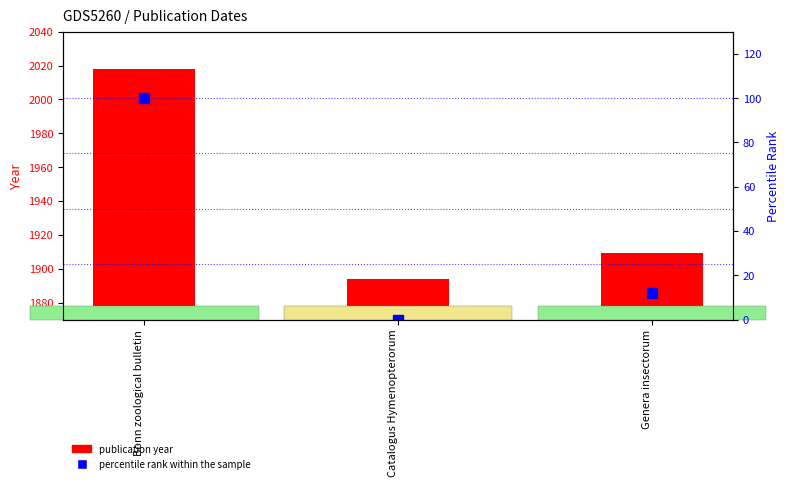

Reading left to right, list all the values displayed in this chart.

publication year: 2018.0	1894.0	1909.0
percentile rank within the sample: 100.0	0.0	12.1